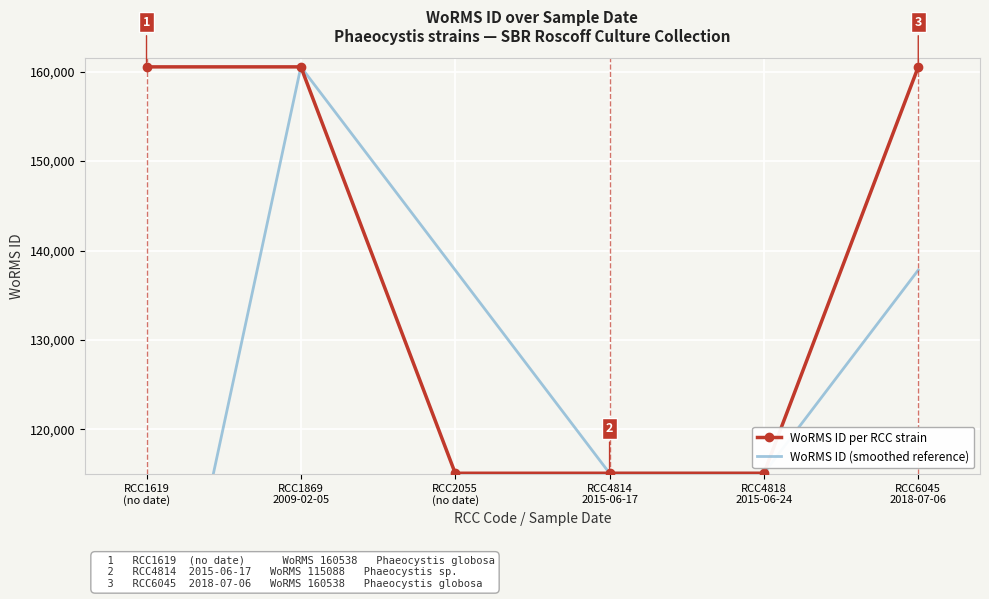

What is the sum of all WoRMS ID per RCC strain values?

826878